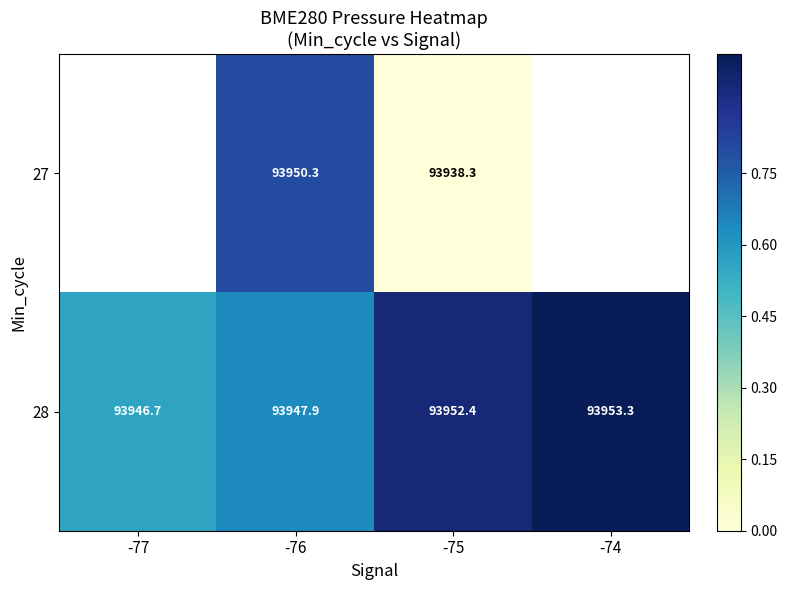

Rank the series at -75 from highest to lowest value.

28, 27